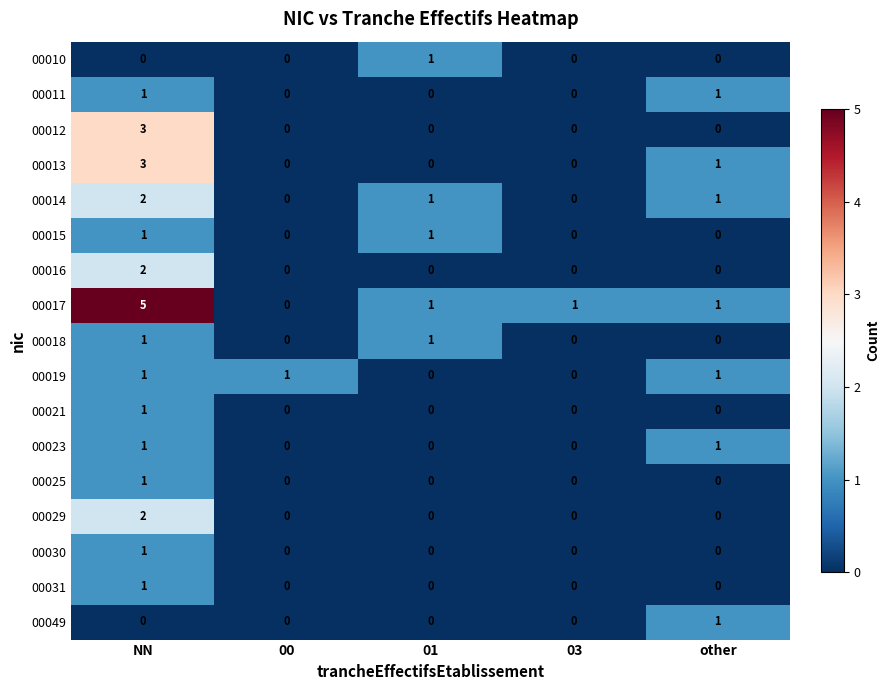

Which series has the largest range (max minus min)?

00017